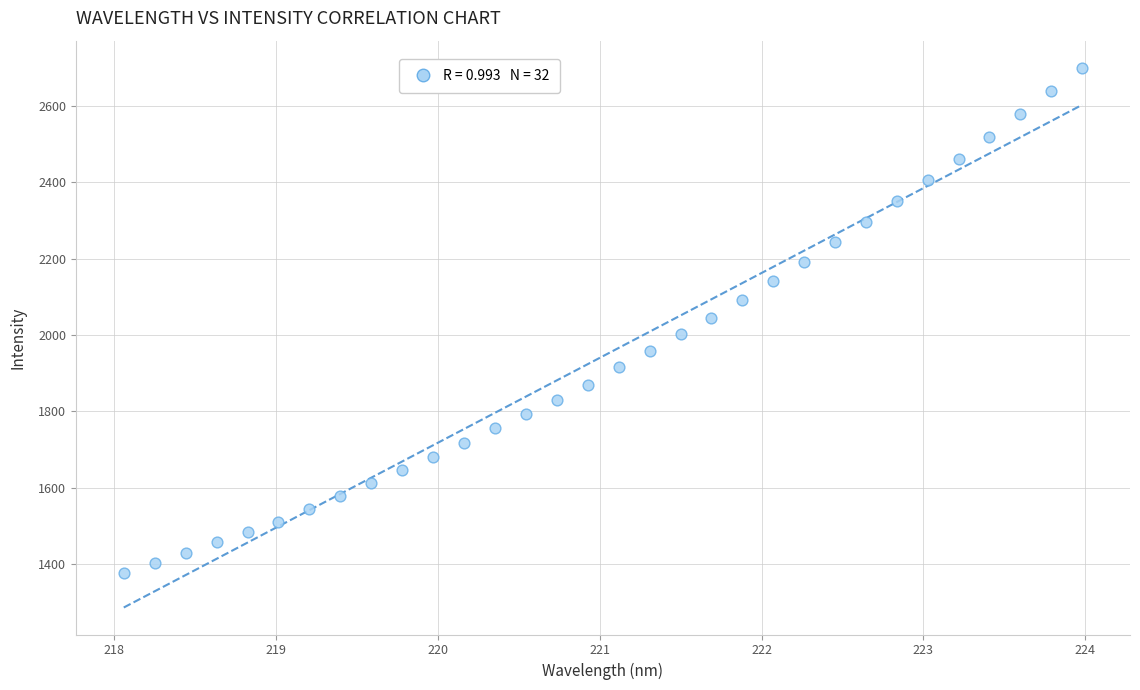

What is the range of X values (max minus min)?

5.9